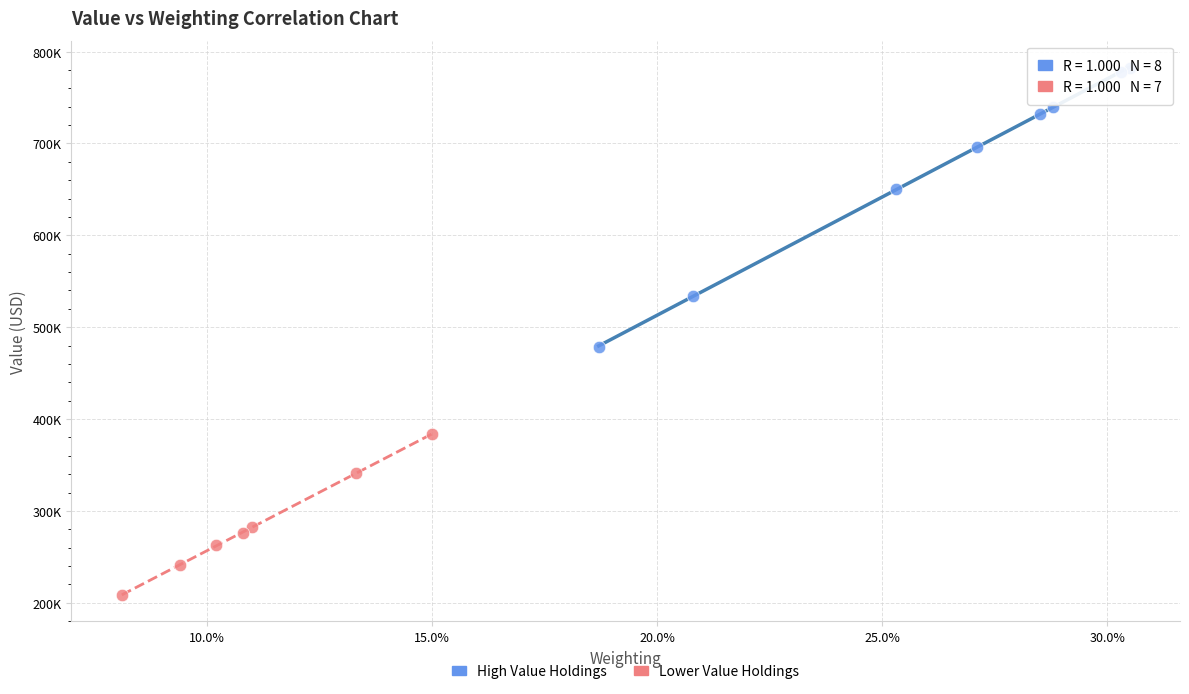

What are all the series names shown in the legend?

High Value Holdings, Lower Value Holdings